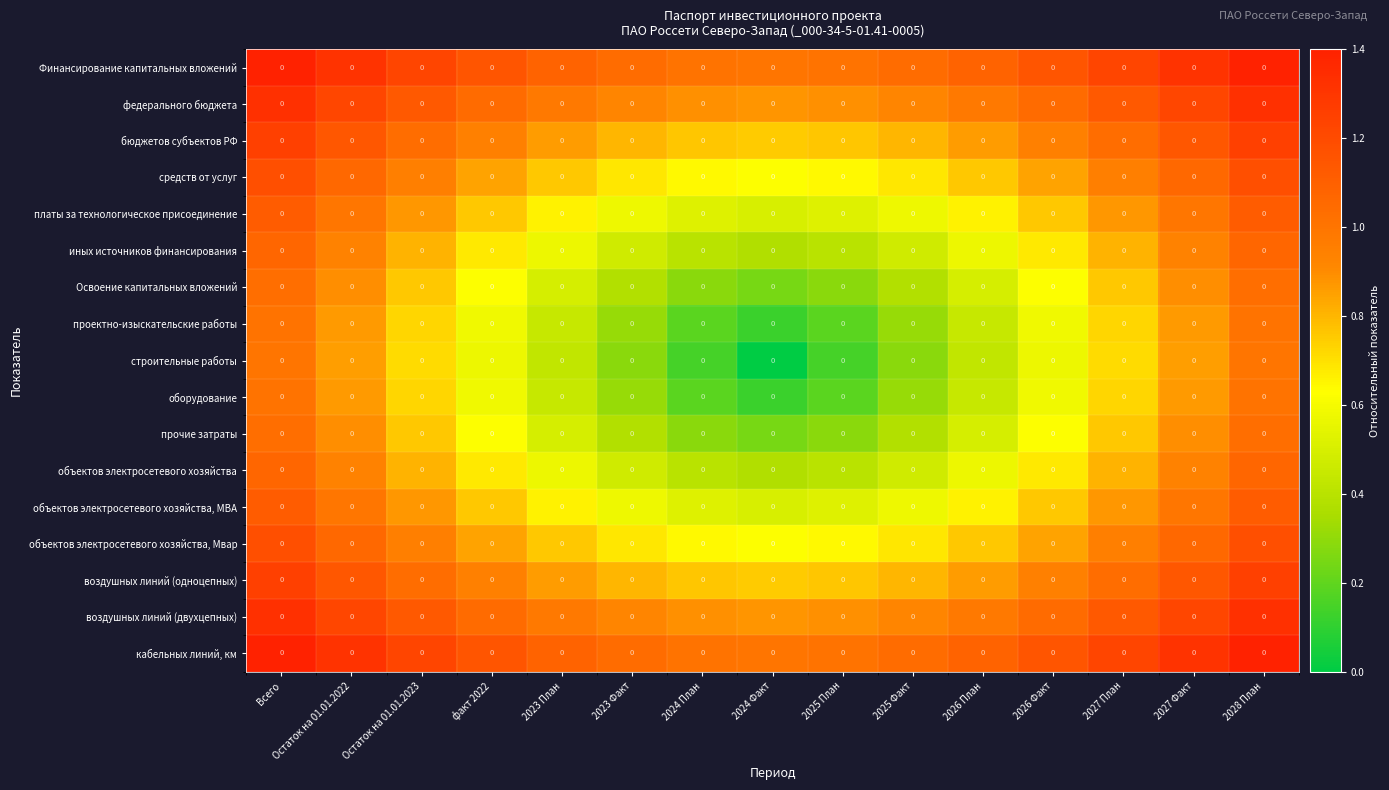

Which series changed the most between Остаток на 01.01.2022 and 2025 План?

строительные работы